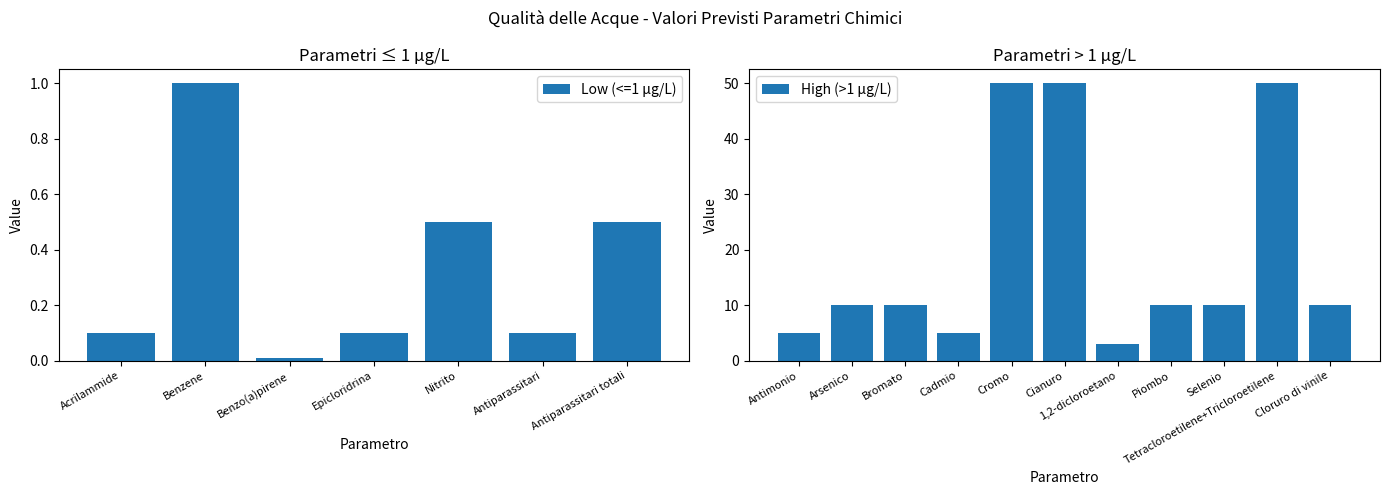

What is the sum of the values at Piombo and 1,2-dicloroetano?

13.0